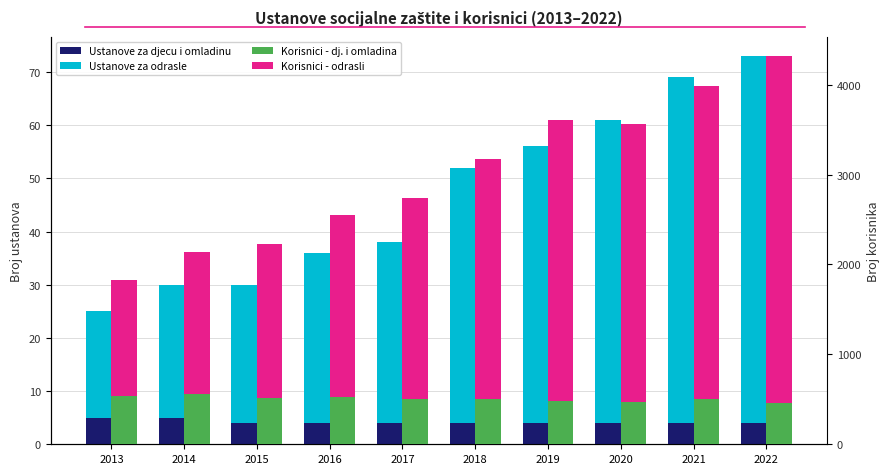

Rank the series at 2014 from lowest to highest value.

Ustanove za djecu i omladinu, Ustanove za odrasle, Korisnici - dj. i omladina, Korisnici - odrasli